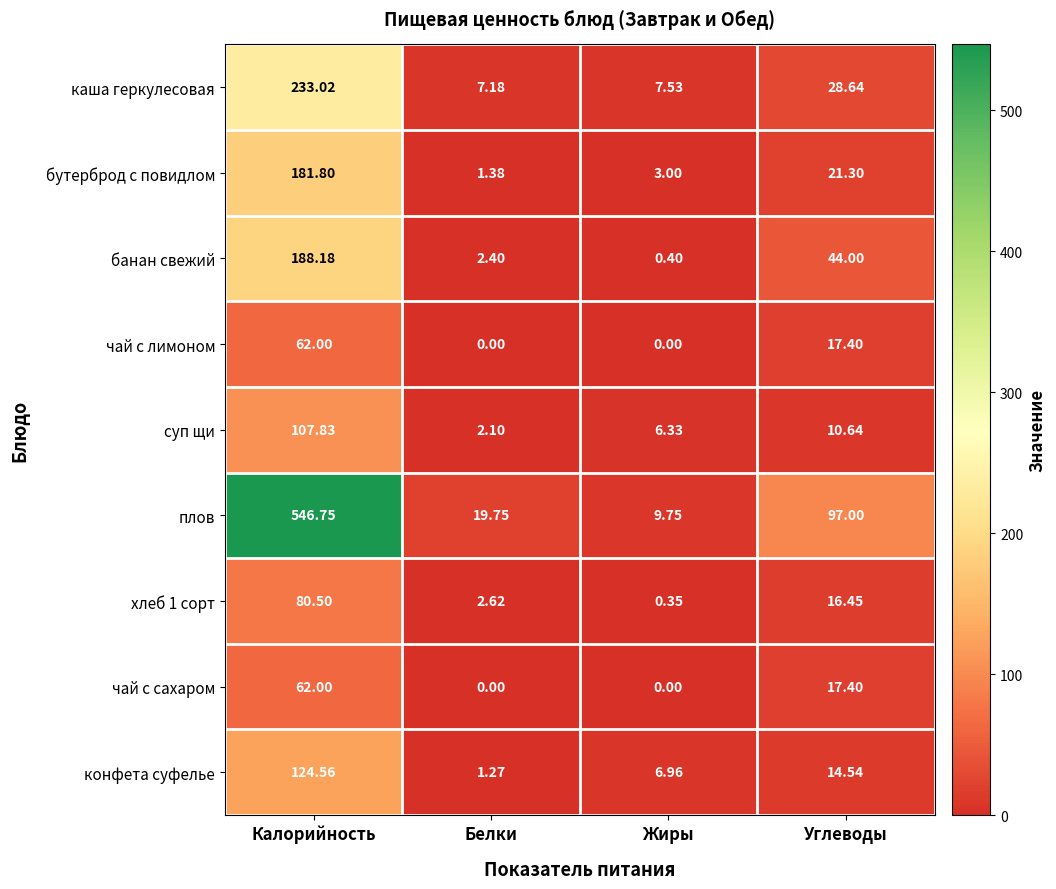

At which label is хлеб 1 сорт closest to 40?

Углеводы